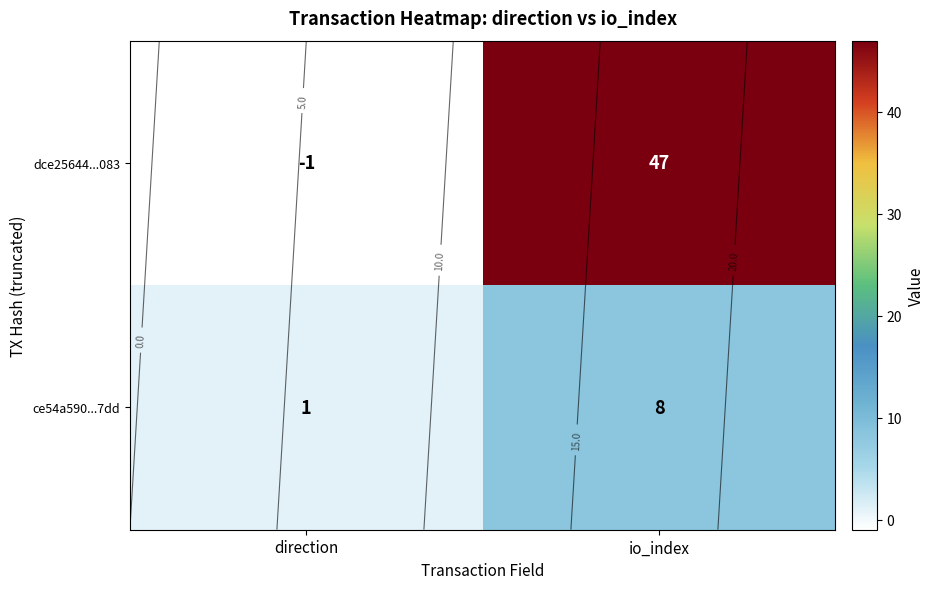

Where is dce25644...083 nearest to the value 23?

direction